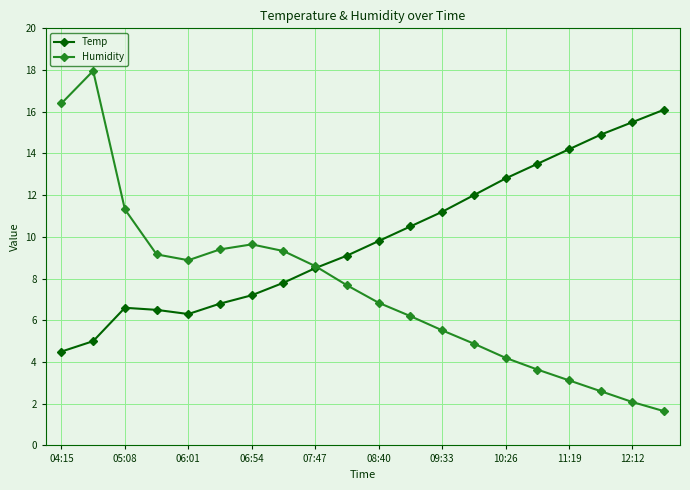

At how many categories does at least one series exceed 14?

6